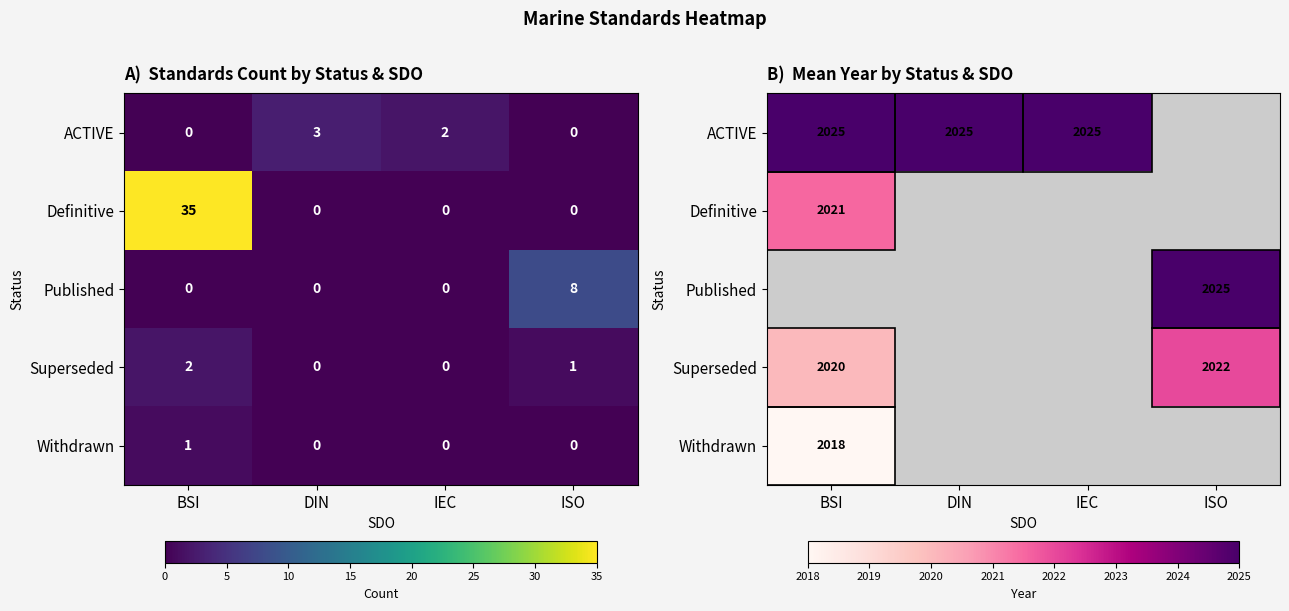

Which category has the lowest value across all series?

ISO